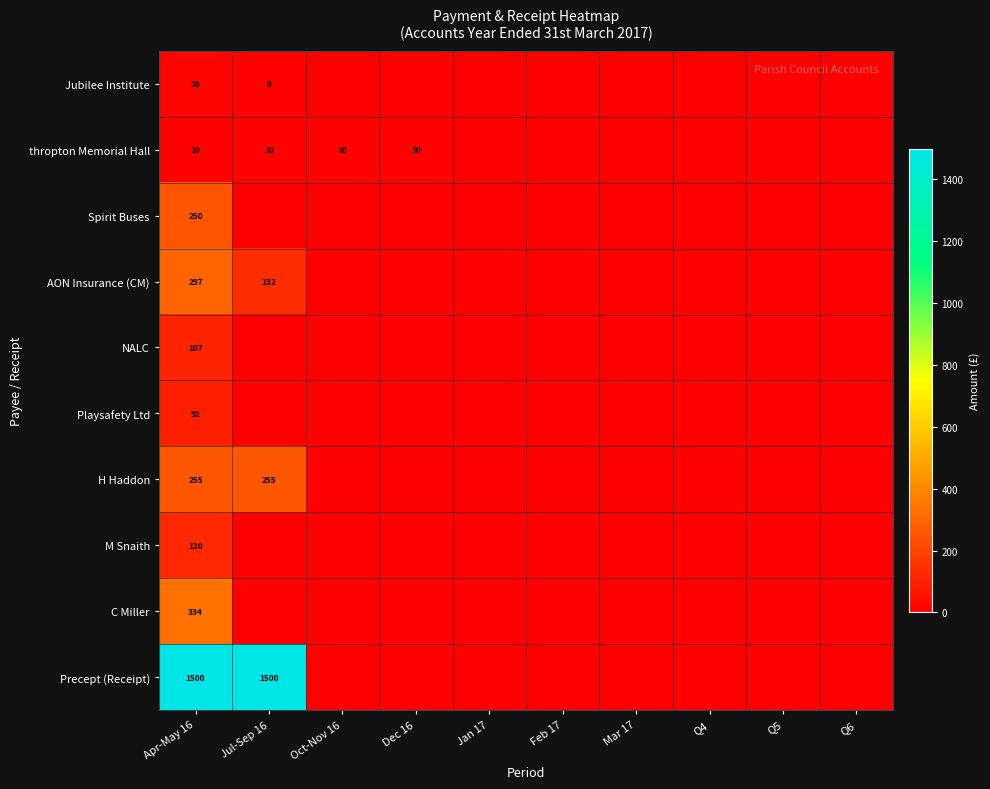

The value of thropton Memorial Hall at Dec 16 is 15. True or false?

False